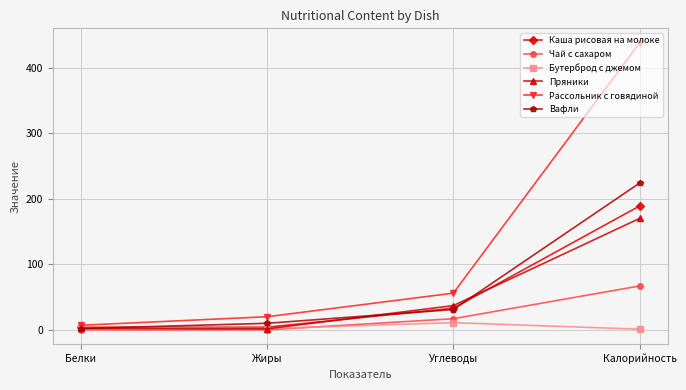

What is the label of the 1st point from the right?

Калорийность